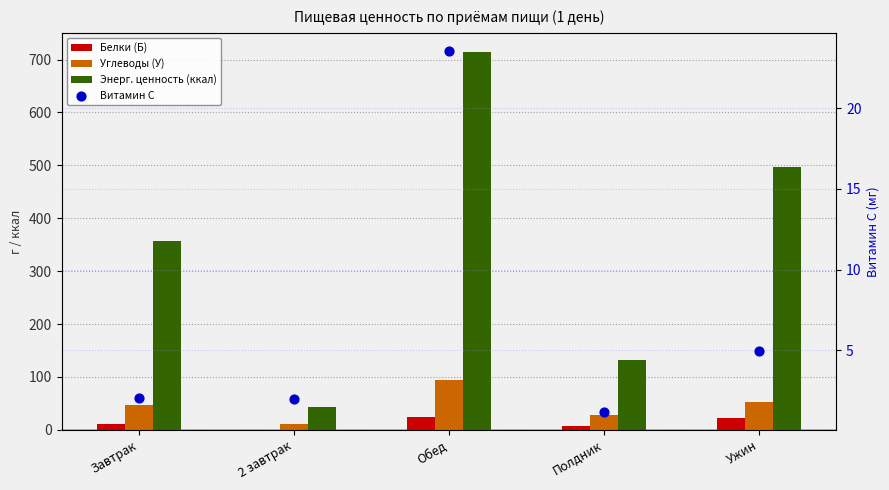

Which series reaches the maximum Y coordinate?

Энерг. ценность (ккал)